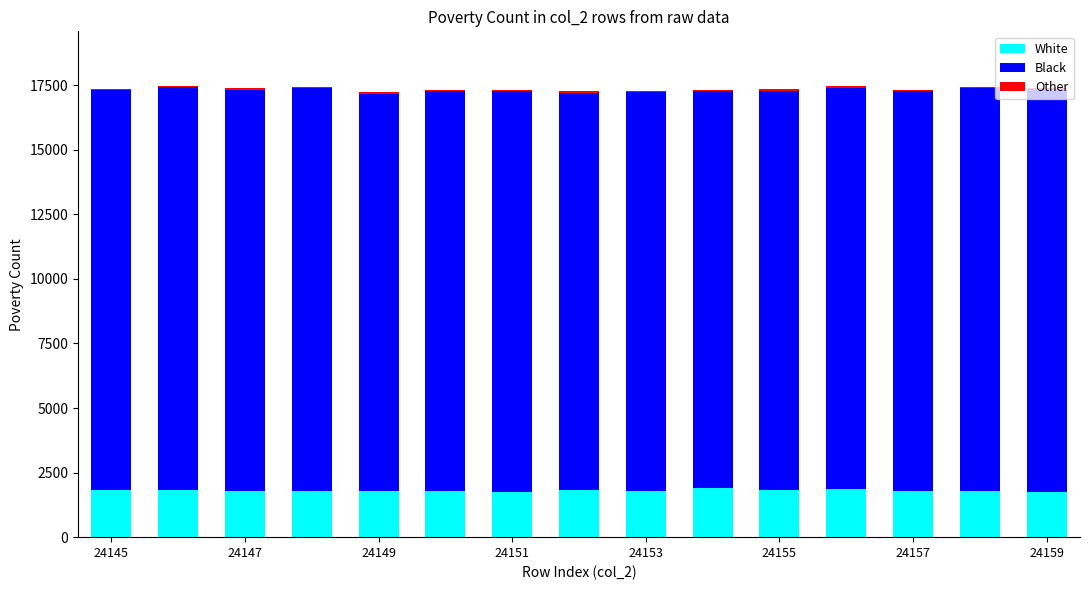

What is the maximum value for White?

1923